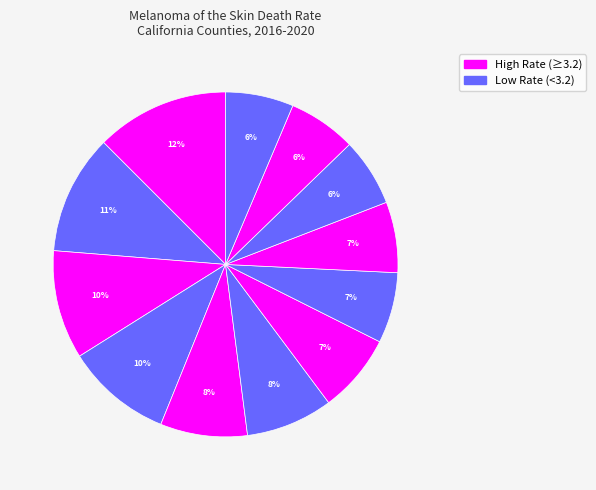

To the nearest percent, what is the difference between the largest and smallest slice percentages?

6%